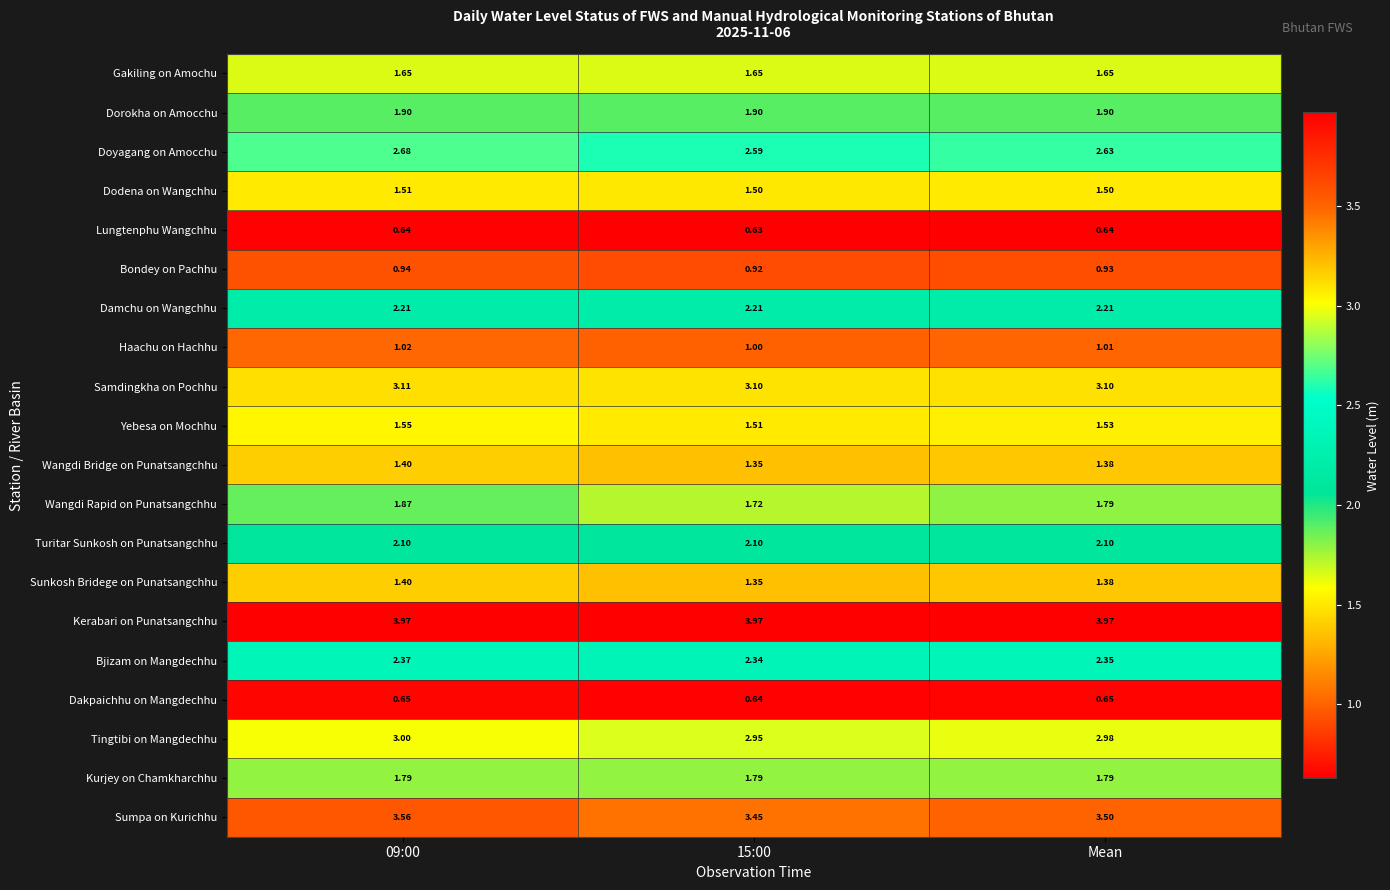

At how many categories does at least one series exceed 1?

3